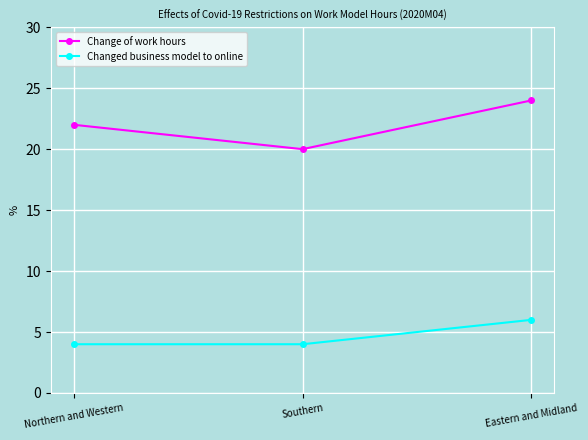

How many data points does each series have?

3